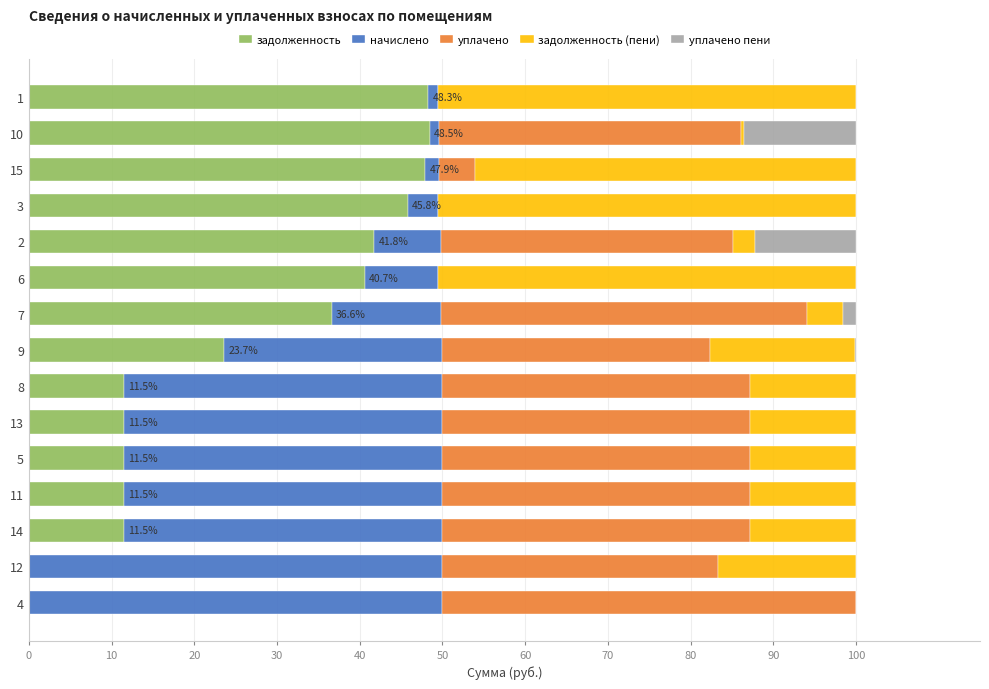

What are all the series names shown in the legend?

задолженность, начислено, уплачено, задолженность (пени), уплачено пени